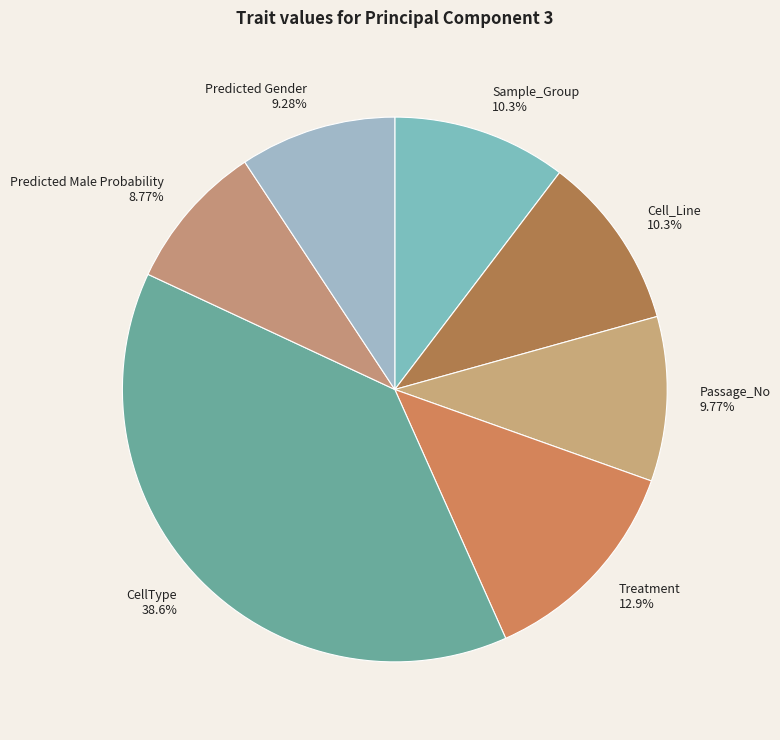

To the nearest percent, what percentage of the pie is Cell_Line?

10%